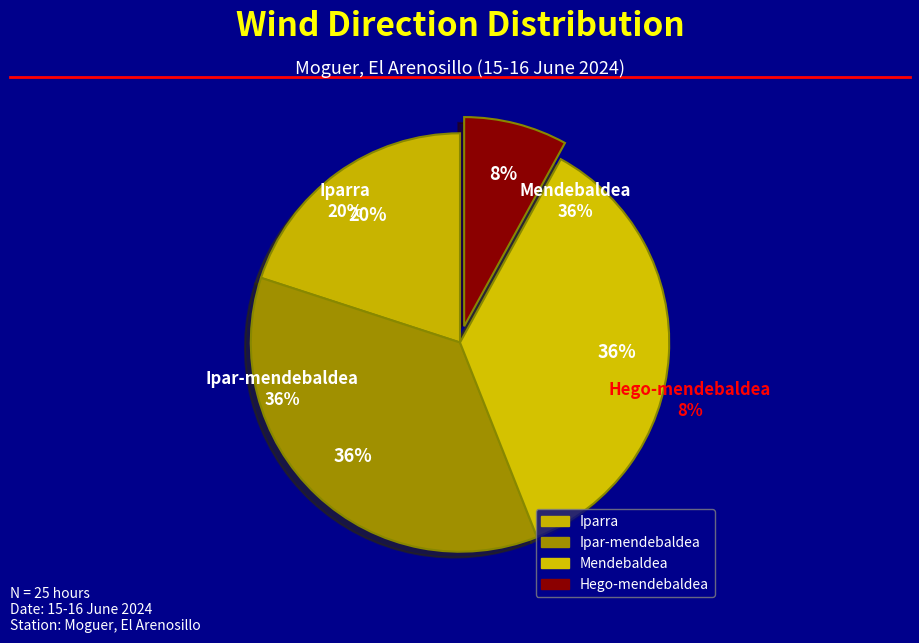

What is the smallest slice in the pie chart?

Hego-mendebaldea